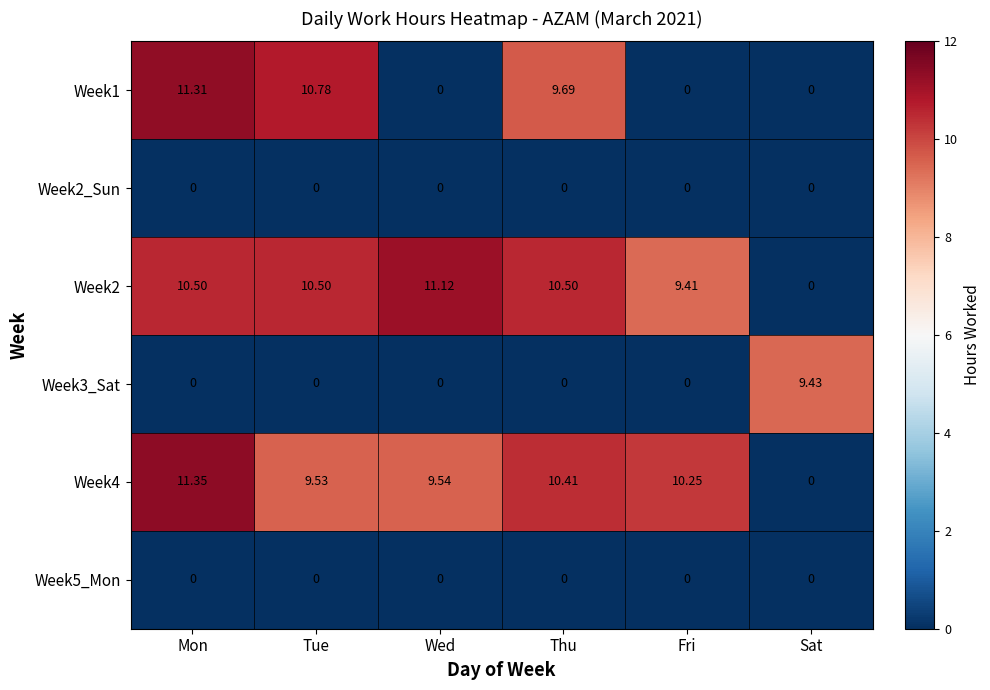

At which category does the chart reach its peak across all series?

Mon